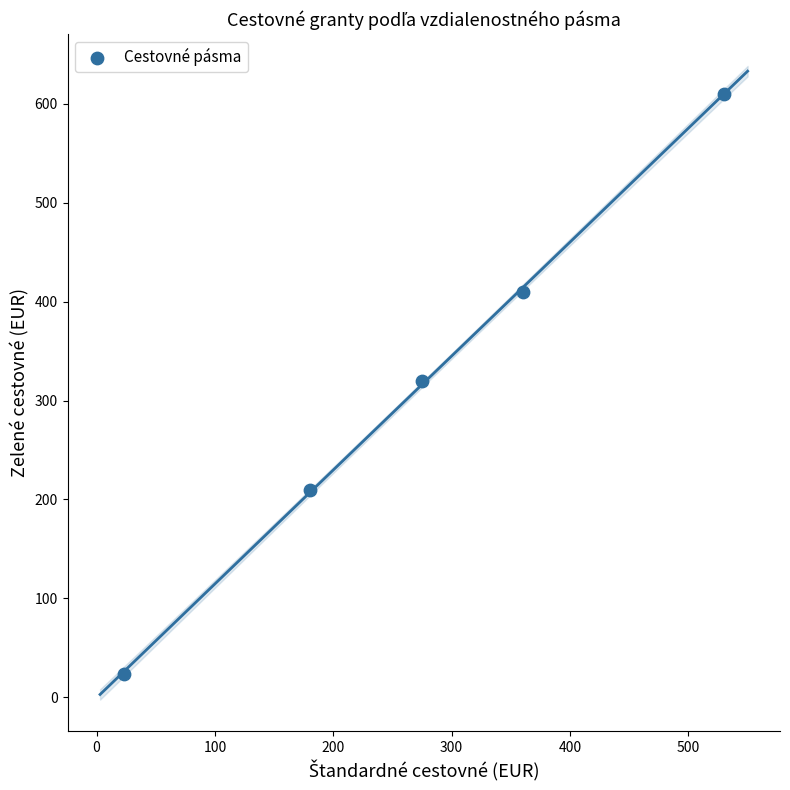

What is the average Y value?

315